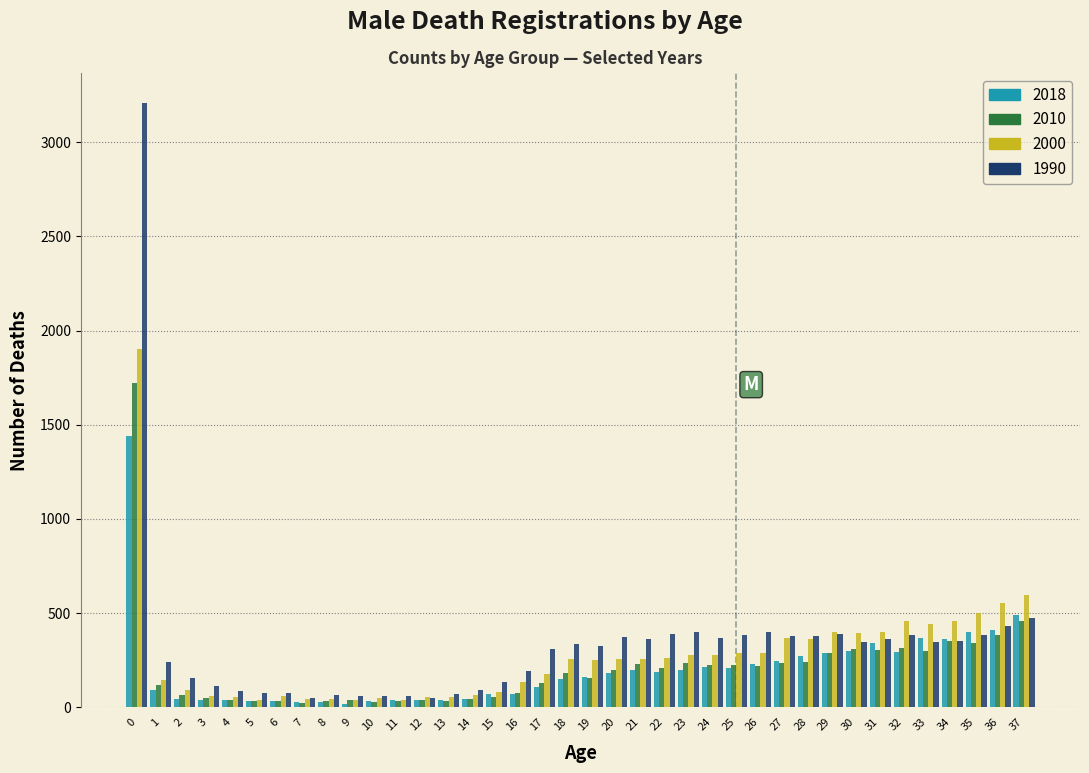

Is the value of 1990 at 26 greater than the value of 2010 at 25?

Yes